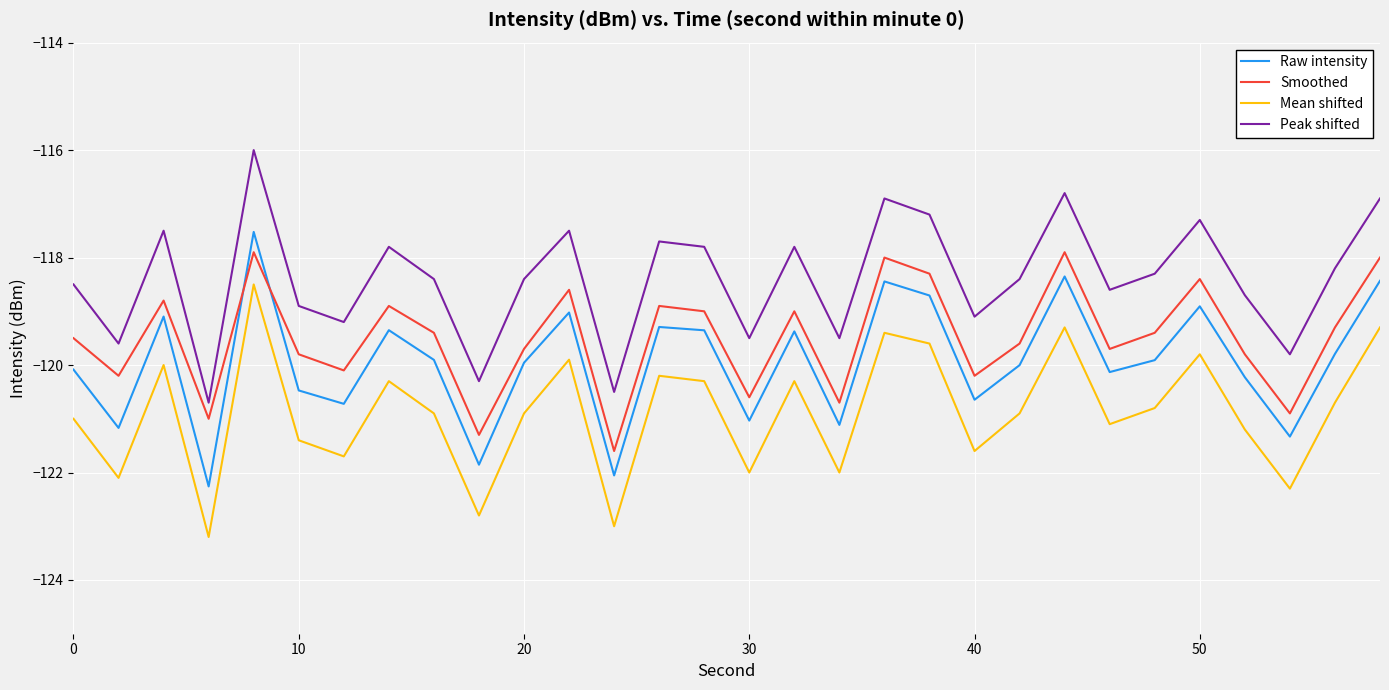

List the series in order of their overall mean, lowest first.

Mean shifted, Raw intensity, Smoothed, Peak shifted